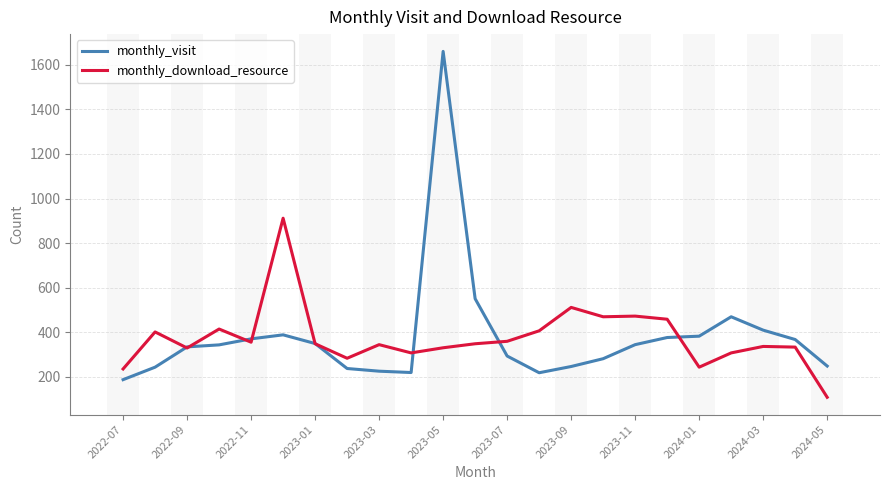

How many categories are shown in the chart?

23